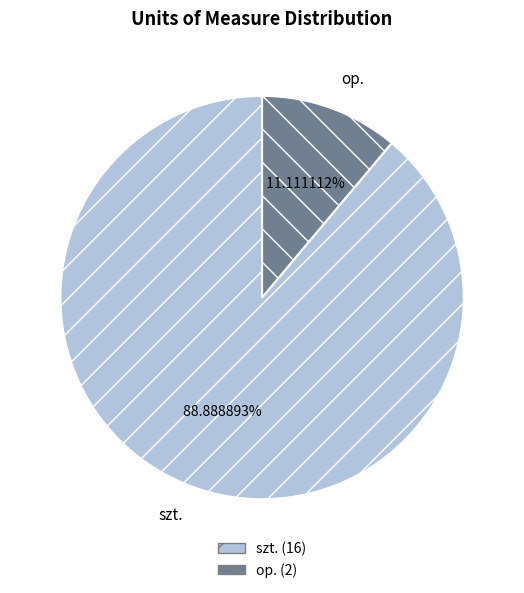

Combined, what portion of the pie is szt. and op.?

100.0%